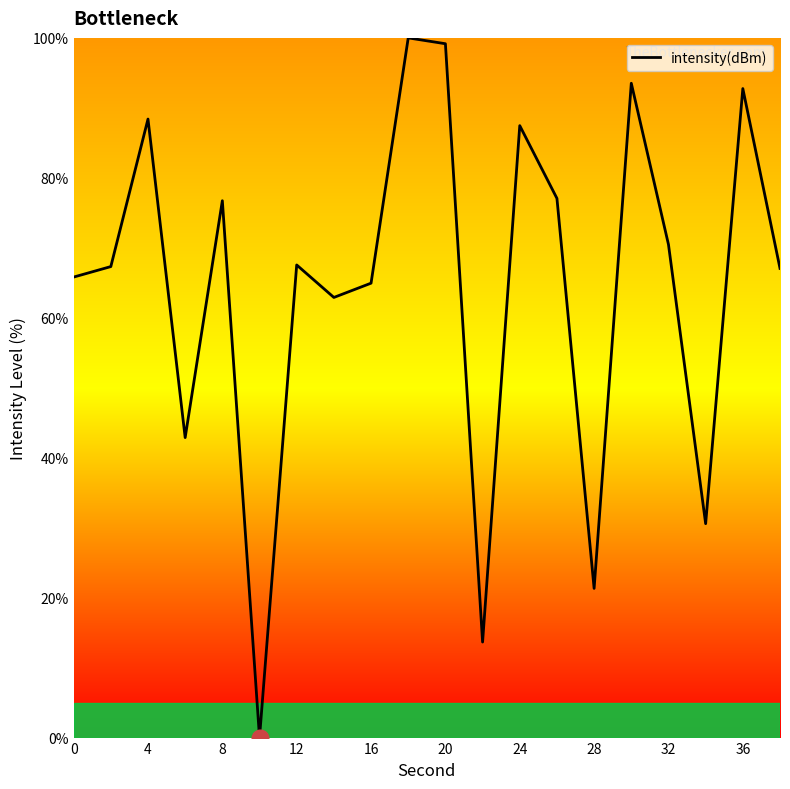

True or false: there are more than 1 points higher than both neighbors.

True